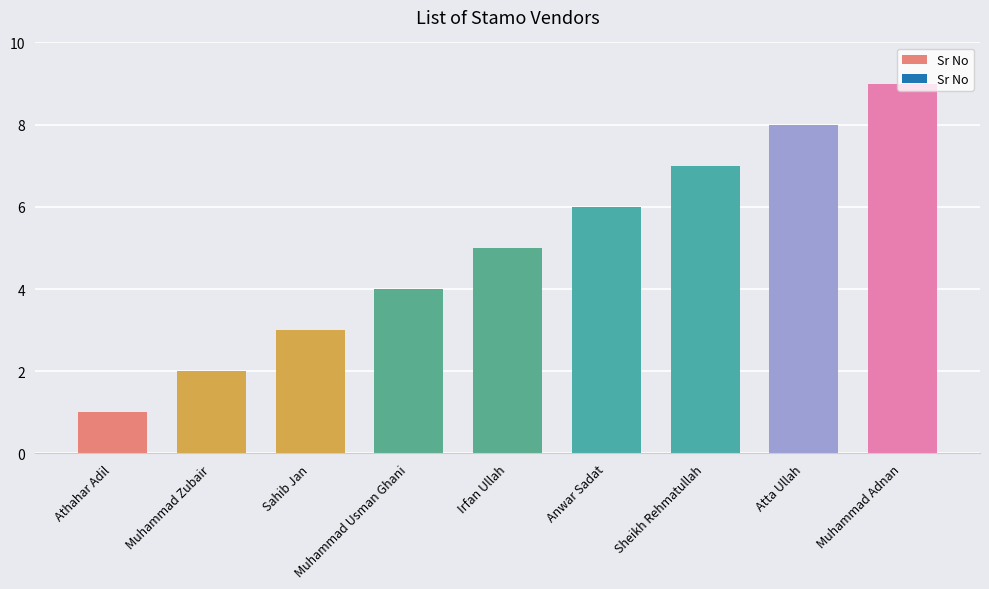

Where is the data nearest to the value 5?

Irfan Ullah